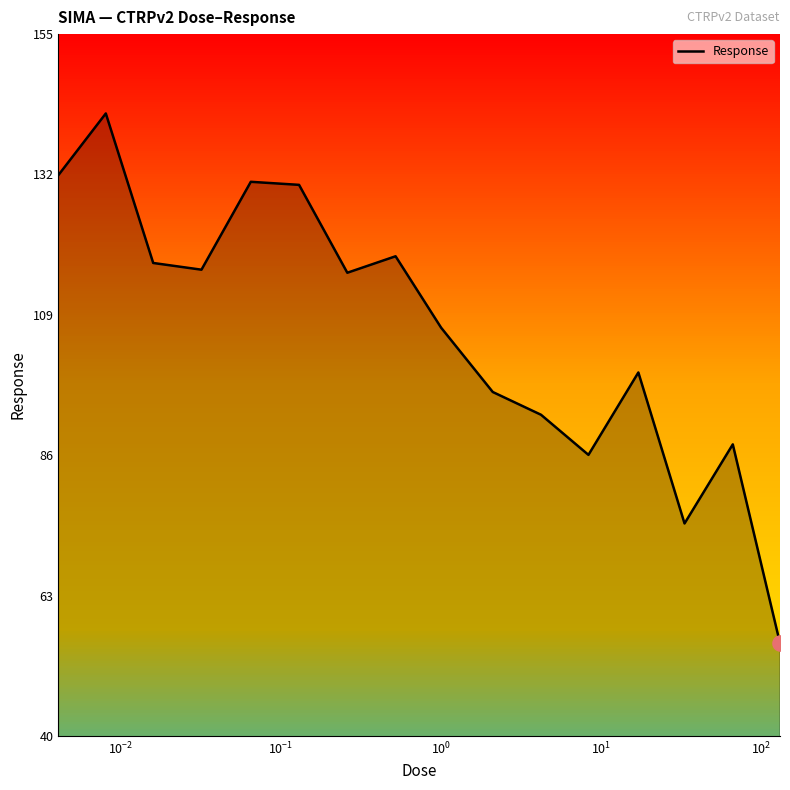

What is the minimum value shown in the chart?

55.2